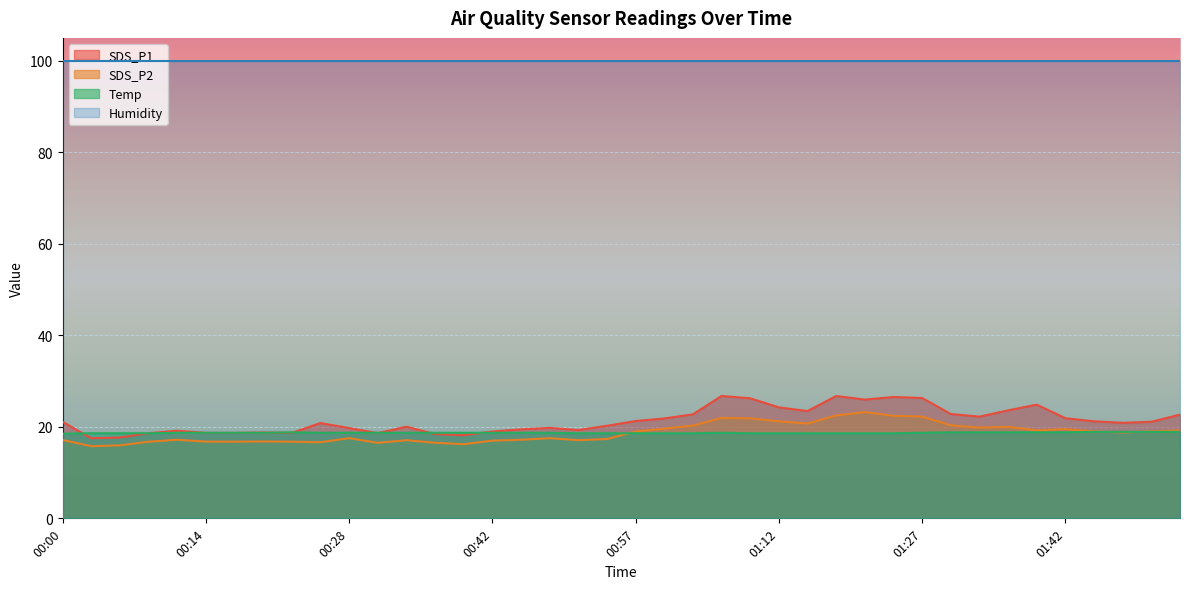

Rank the categories by Temp value from highest to lowest.

01:45, 01:48, 01:51, 01:54, 00:23, 01:30, 01:33, 01:36, 01:39, 01:42, 00:11, 00:14, 00:17, 00:20, 00:26, 00:28, 00:31, 00:34, 00:37, 00:40, 00:42, 00:45, 00:48, 01:06, 01:27, 00:03, 00:06, 00:09, 00:51, 00:54, 00:57, 01:00, 01:03, 01:09, 01:12, 01:15, 01:17, 01:20, 01:24, 00:00